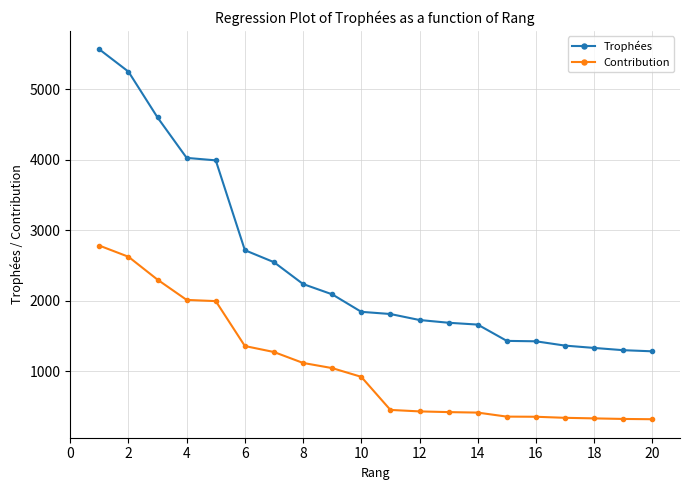

True or false: Trophées and Contribution cross at least once.

False